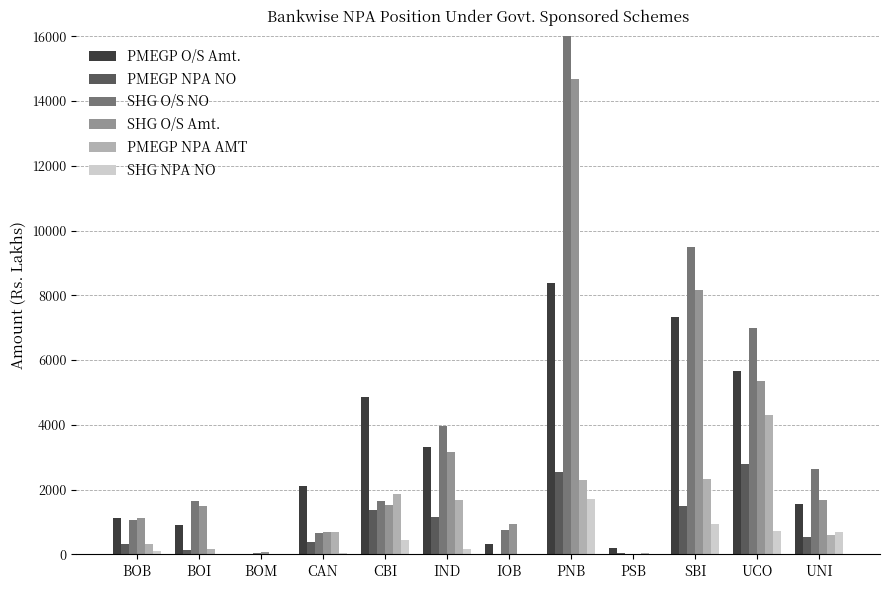

How many groups of bars are there?

12